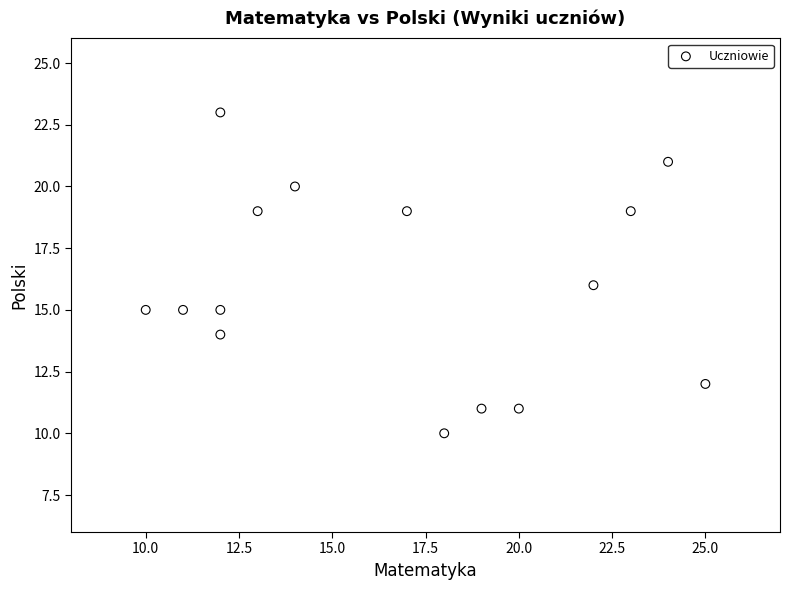

What is the range of Y values (max minus min)?

13